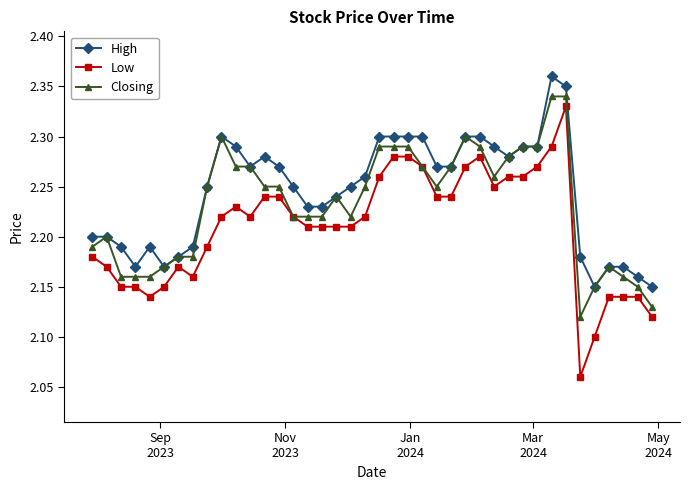

True or false: High and Low intersect in this chart.

False